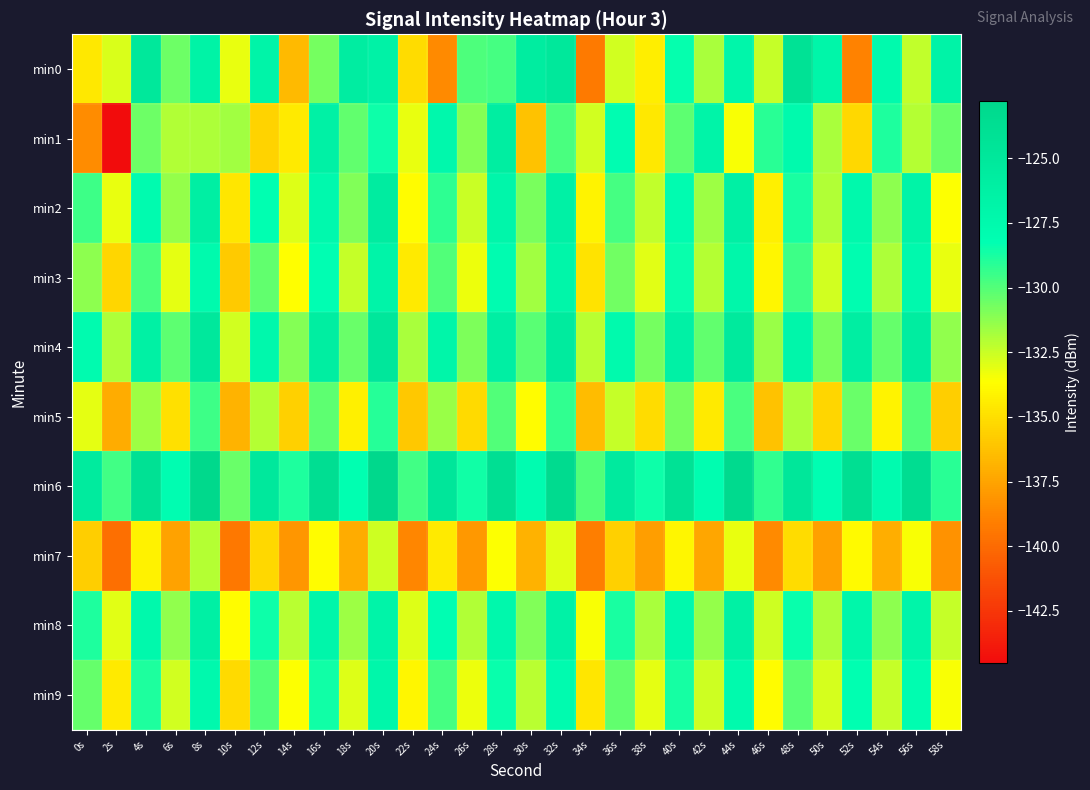

List the series in order of their peak value, highest first.

min6, min0, min4, min2, min1, min8, min3, min9, min5, min7